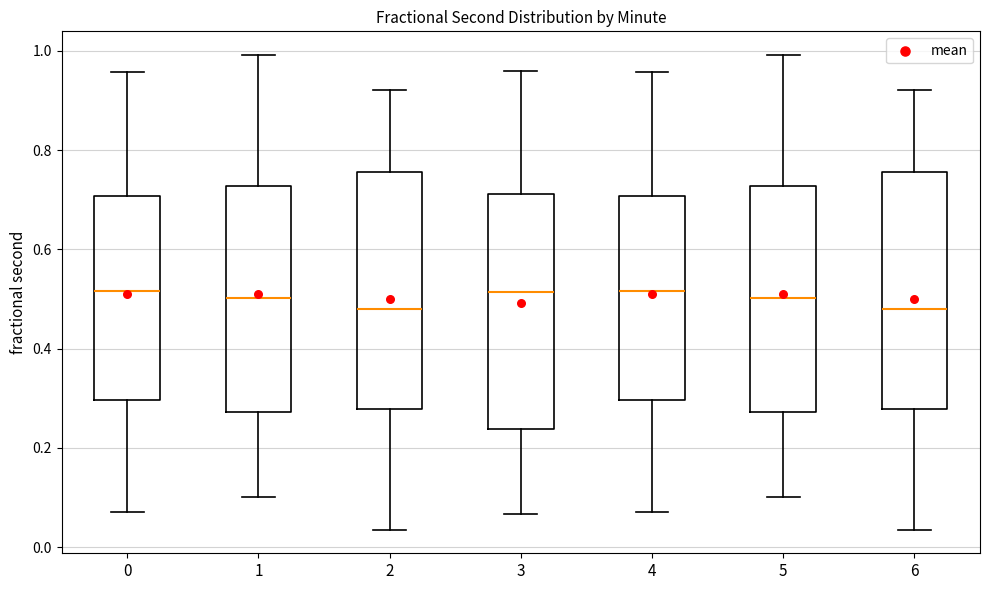

Reading left to right, read every box against the y-axis: the position of its median line, the range the box covers, and the ends of its whiskers. The values are not printed on the chart, so give them approximately, as read against the axis.

0: median 0.52, box 0.30 to 0.70, whiskers 0.08 to 0.96
1: median 0.50, box 0.28 to 0.72, whiskers 0.10 to 1.00
2: median 0.48, box 0.28 to 0.76, whiskers 0.04 to 0.92
3: median 0.52, box 0.24 to 0.72, whiskers 0.06 to 0.96
4: median 0.52, box 0.30 to 0.70, whiskers 0.08 to 0.96
5: median 0.50, box 0.28 to 0.72, whiskers 0.10 to 1.00
6: median 0.48, box 0.28 to 0.76, whiskers 0.04 to 0.92